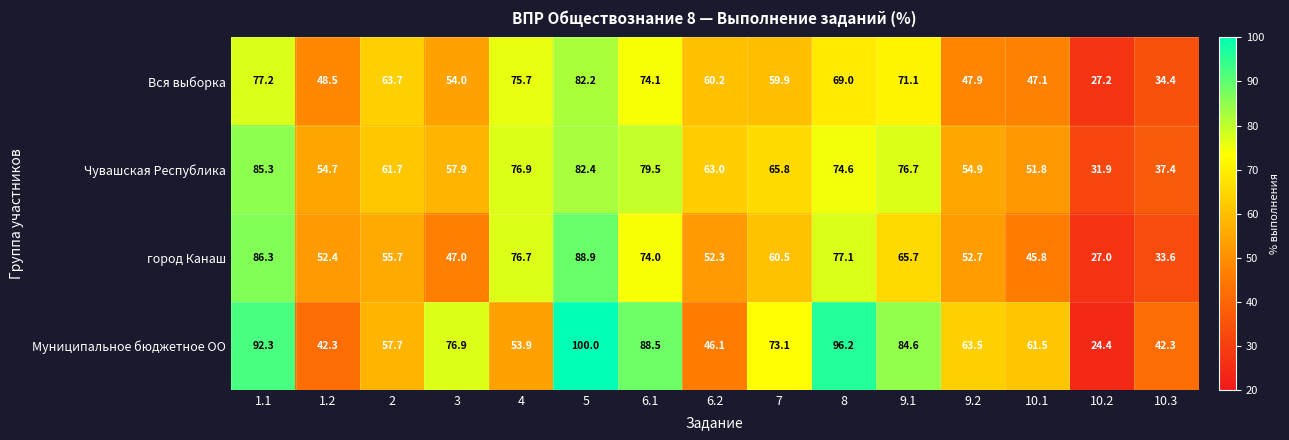

At how many categories does at least one series exceed 39?

14